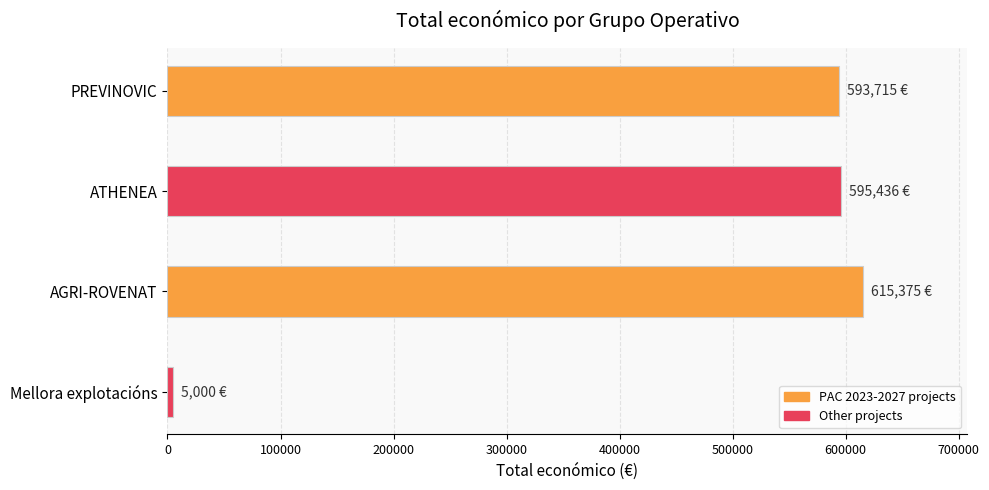

True or false: the data shows 595436 at ATHENEA.

True